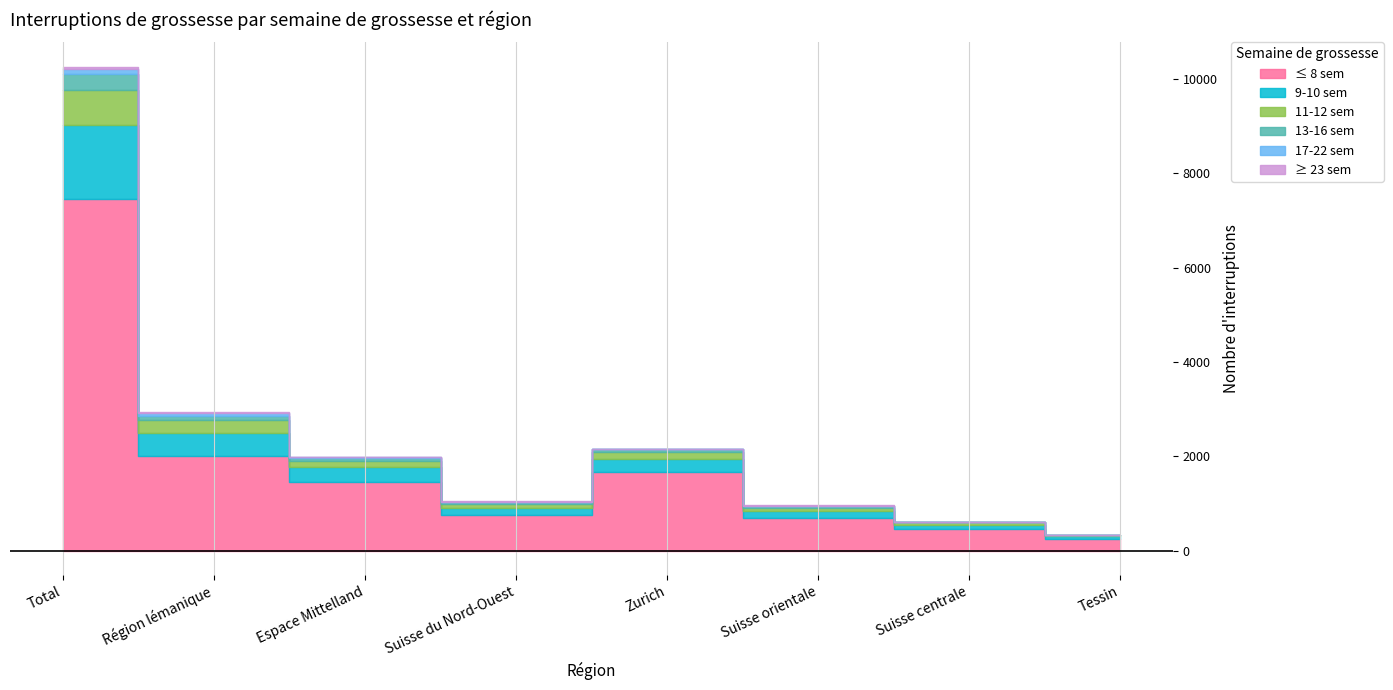

The ≥ 23 sem series shows -21 at Suisse centrale. True or false?

False